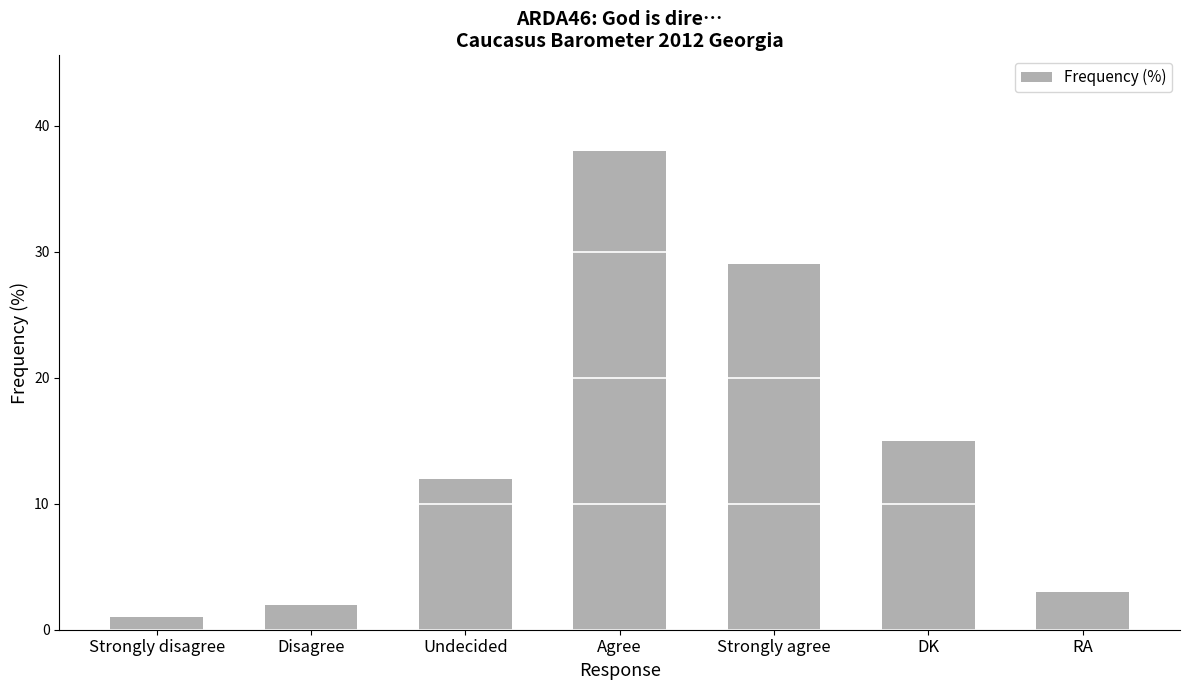

The chart shows a value of 12 at Undecided. True or false?

True